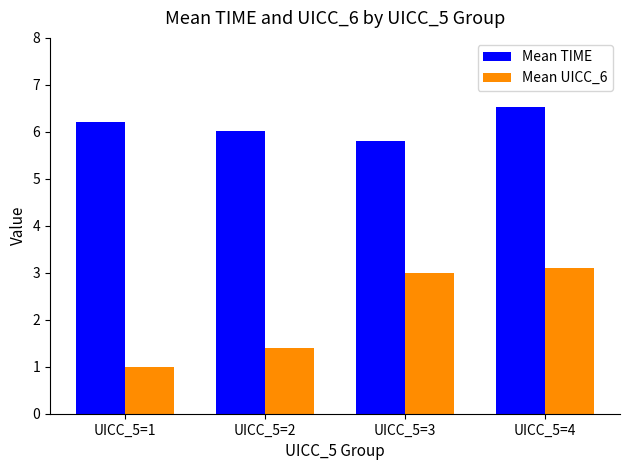

What is the minimum value for Mean UICC_6?

1.0